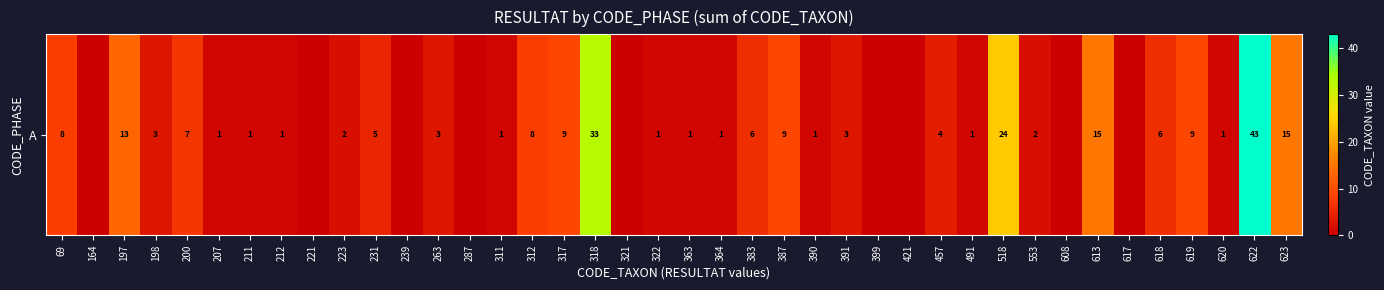

What is the average value?

6